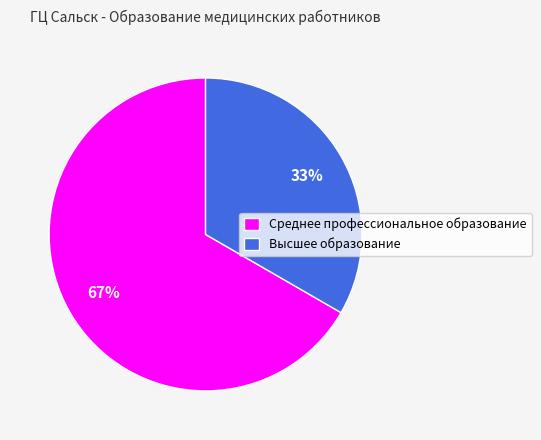

To the nearest percent, what is the combined percentage of Среднее профессиональное образование and Высшее образование?

100%